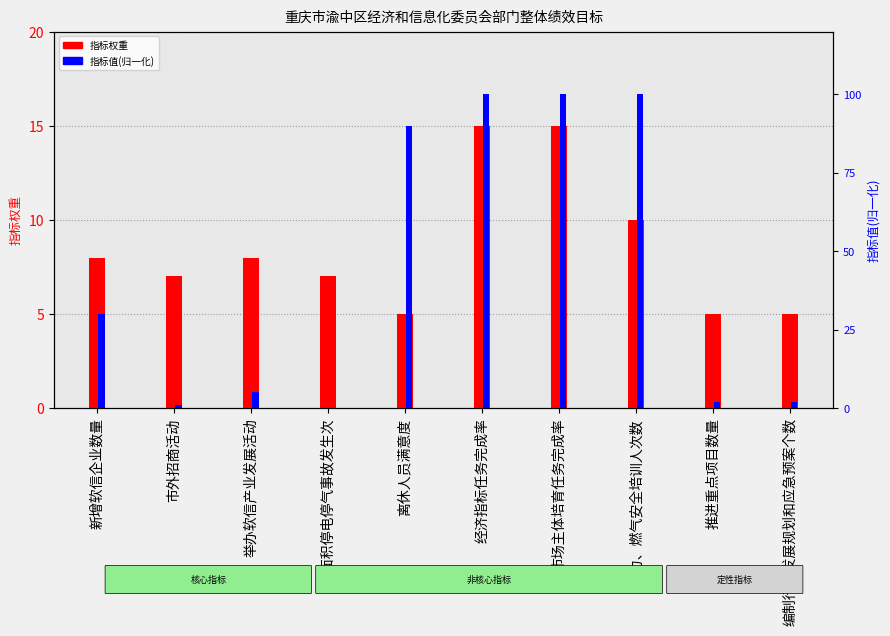

What is the difference between the highest and lowest values at 新增软信企业数量?

22